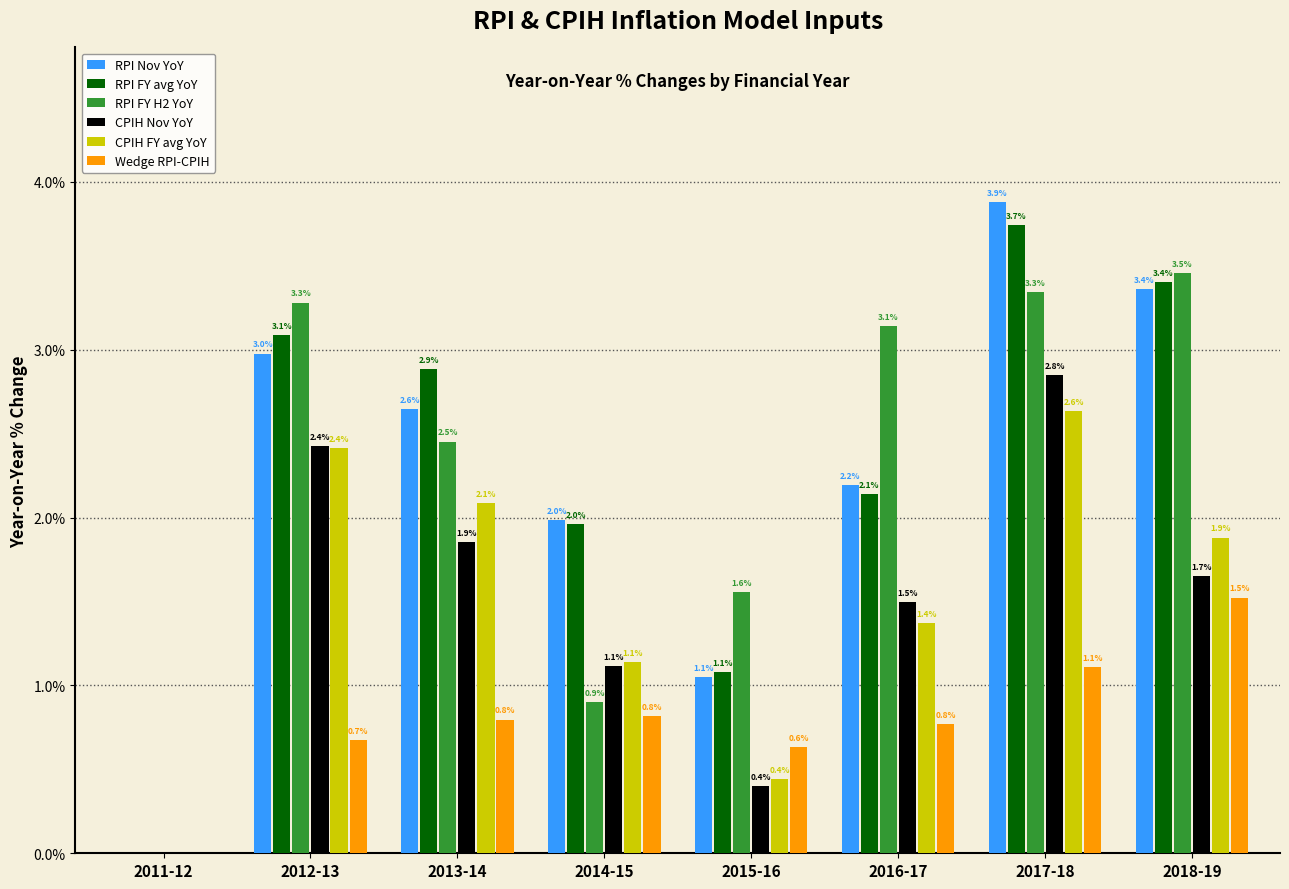

Where is CPIH FY avg YoY nearest to the value 0?

2011-12